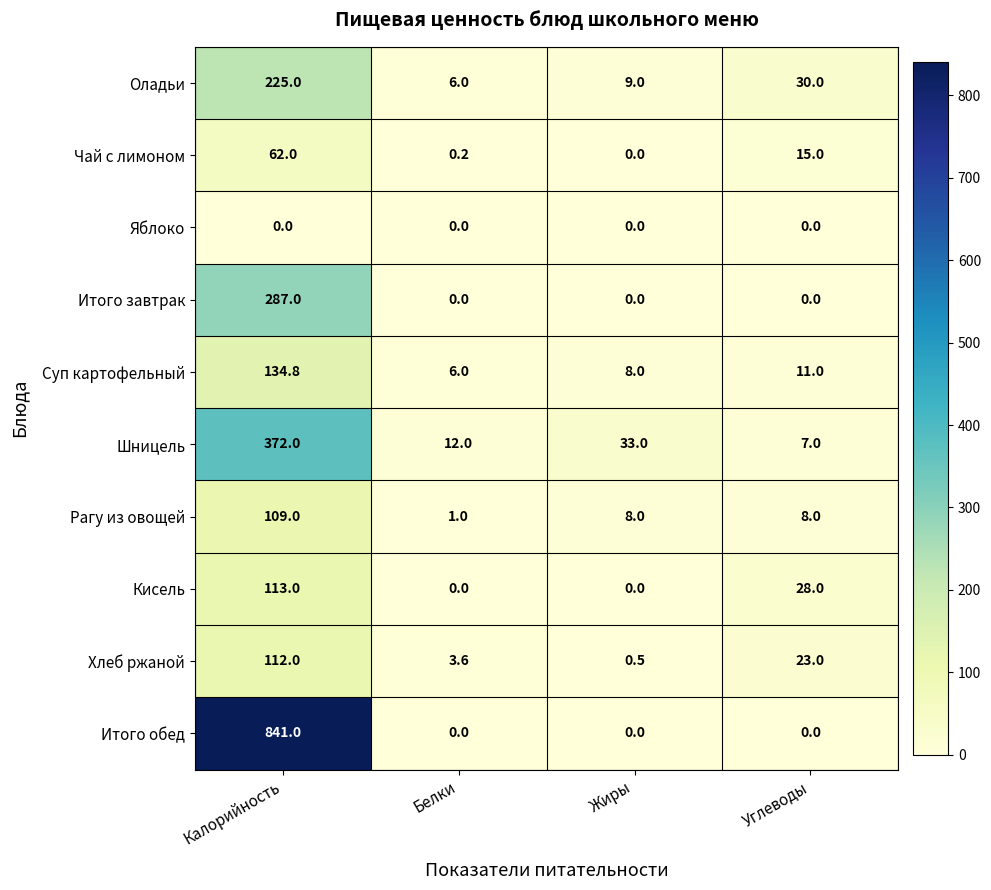

True or false: Итого обед has a value of 481.6 at Калорийность.

False